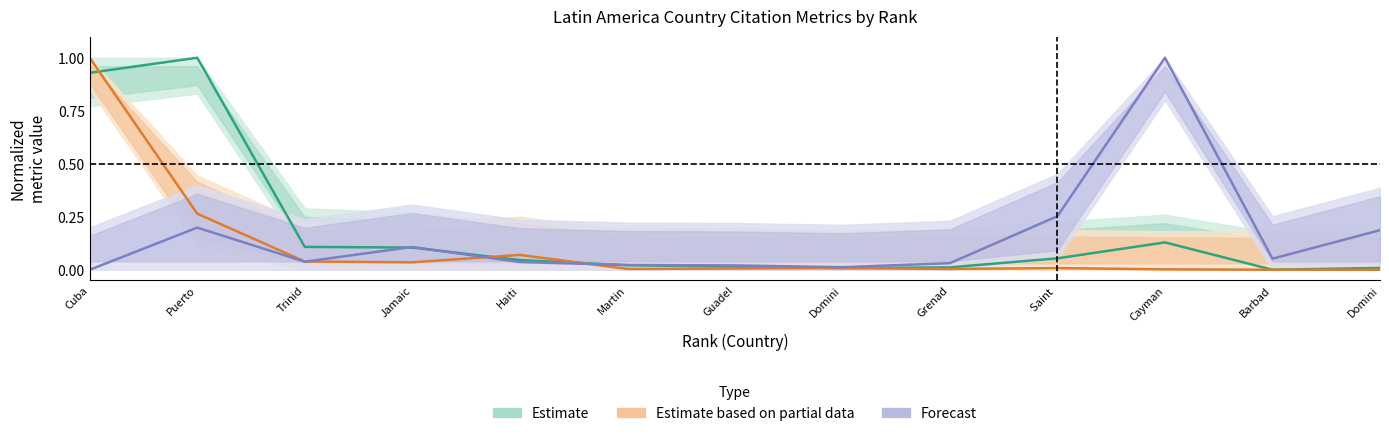

Does the chart display data point markers on the line(s)?

No